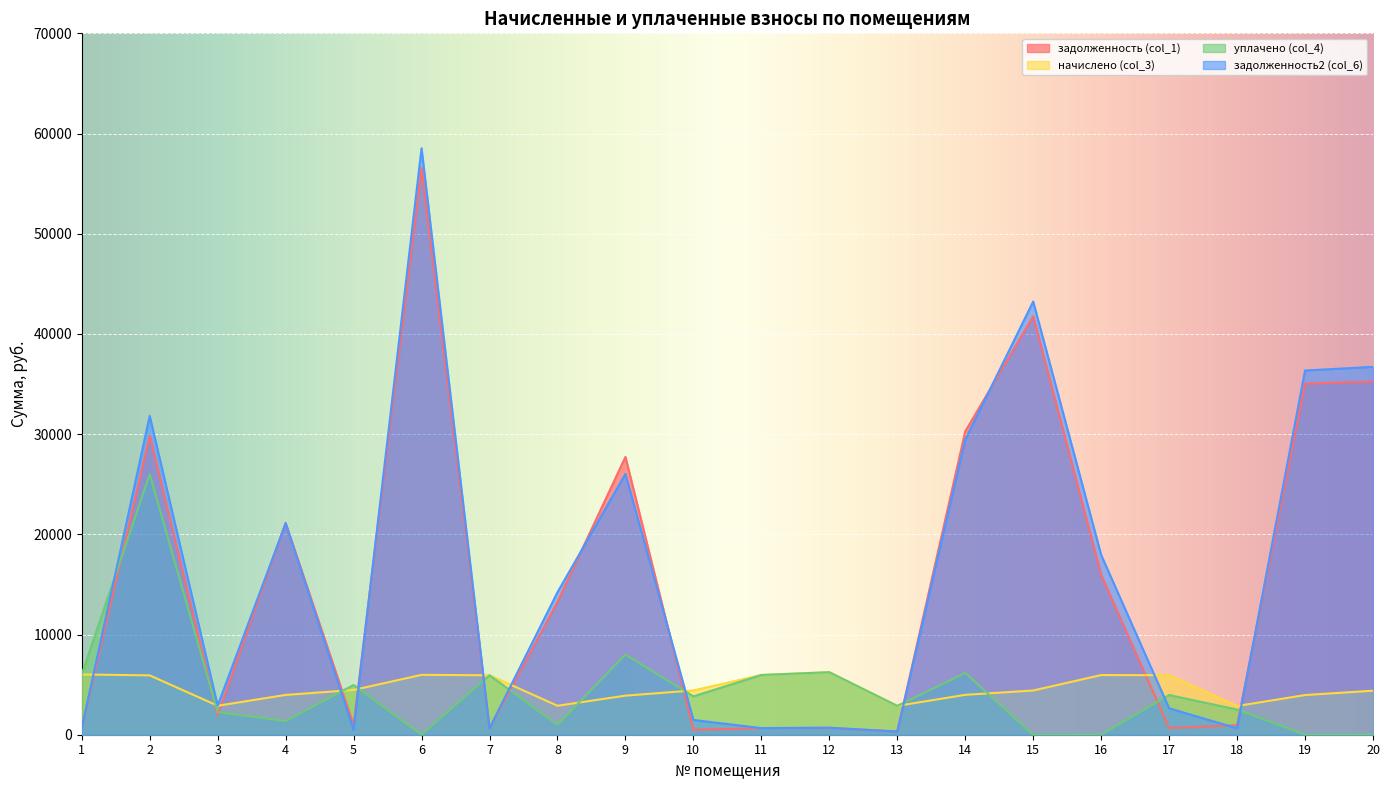

Reading left to right, what are all the values shown in this chart?

задолженность (col_1): 1=668.3	2=29843.5	3=1937.0	4=21140.0	5=991.2	6=56536.7	7=647.6	8=13255.5	9=27729.4	10=491.2	11=662.5	12=693.2	13=319.9	14=30276.1	15=41763.8	16=15956.8	17=660.3	18=955.3	19=35030.1	20=35248.2
начислено (col_3): 1=6014.9	2=5922.6	3=2892.2	4=3972.6	5=4466.7	6=5975.3	7=5935.8	8=2892.2	9=3900.1	10=4420.5	11=5962.1	12=6238.8	13=2878.9	14=3979.2	15=4414.0	16=5955.6	17=5942.3	18=2865.8	19=3959.4	20=4394.2
уплачено (col_4): 1=6014.9	2=26000.0	3=2248.7	4=1361.9	5=4963.0	6=0.0	7=5935.8	8=1000.0	9=8000.0	10=3829.4	11=5962.1	12=6238.8	13=2878.9	14=6161.0	15=0.0	16=0.0	17=3961.6	18=2511.8	19=0.0	20=0.0
задолженность2 (col_6): 1=668.3	2=31817.8	3=2901.0	4=21102.3	5=496.3	6=58528.4	7=647.6	8=14219.6	9=26029.5	10=1473.5	11=662.5	12=693.2	13=319.9	14=29442.1	15=43235.1	16=17942.0	17=2641.0	18=636.8	19=36349.9	20=36712.9